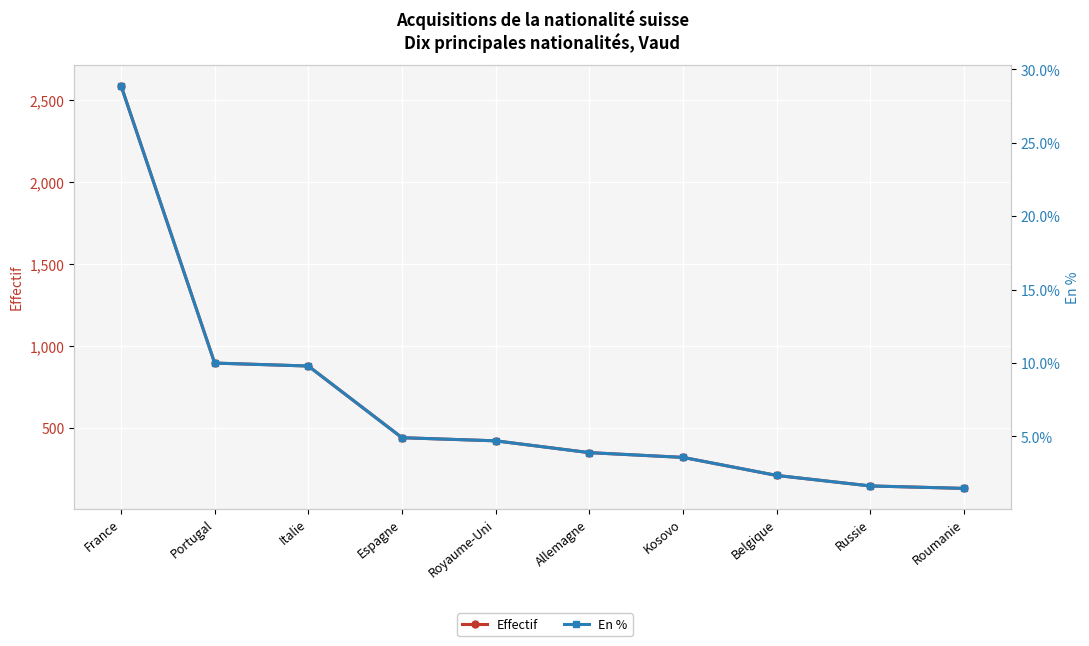

How many values in the Effectif series exceed 421?

4